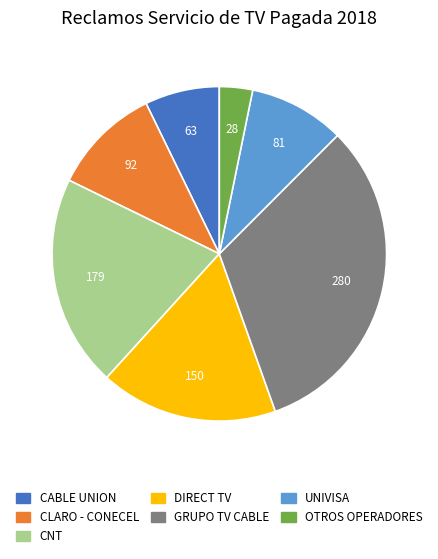

What is the largest slice in the pie chart?

GRUPO TV CABLE